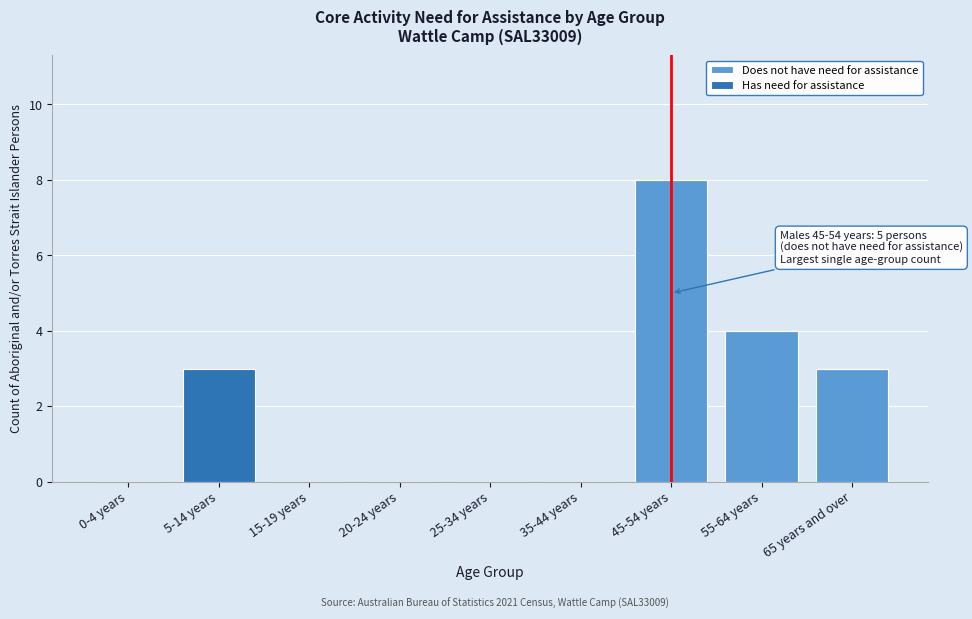

Reading left to right, what are the values for Does not have need for assistance?

0-4 years=0	5-14 years=0	15-19 years=0	20-24 years=0	25-34 years=0	35-44 years=0	45-54 years=8	55-64 years=4	65 years and over=3